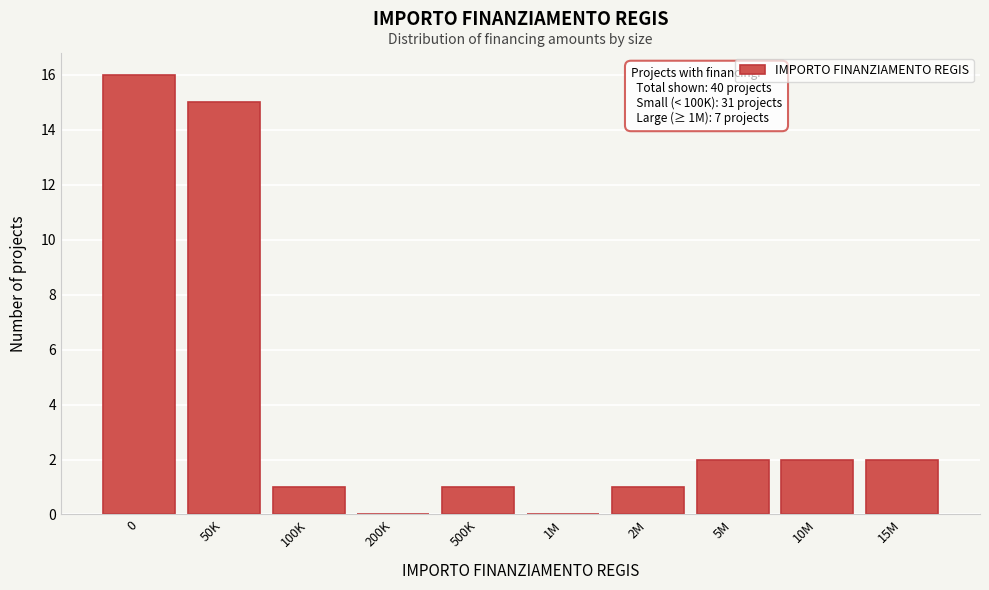

Reading right to left, transcribe all the data shown in this chart.

15M=2	10M=2	5M=2	2M=1	1M=0	500K=1	200K=0	100K=1	50K=15	0=16